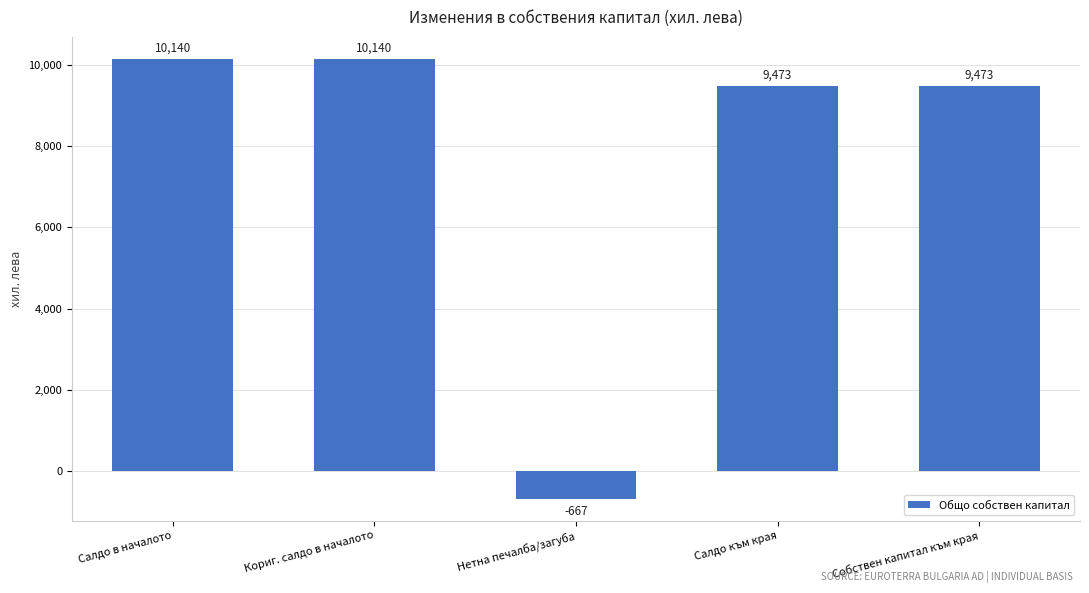

What is the greatest value displayed?

10140